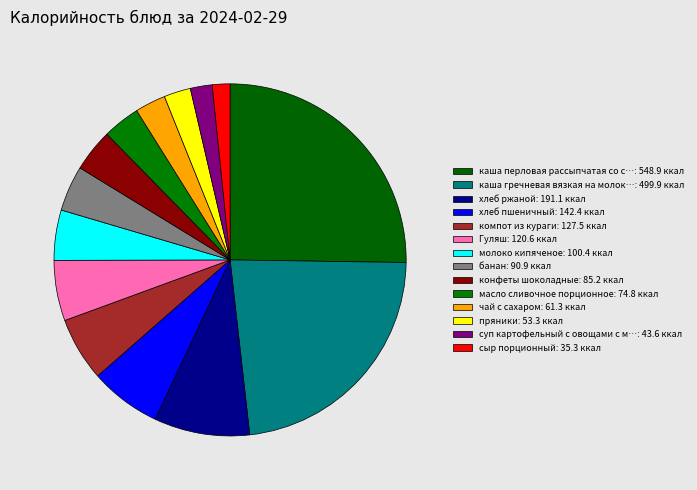

Which category has the smallest portion of the pie?

сыр порционный